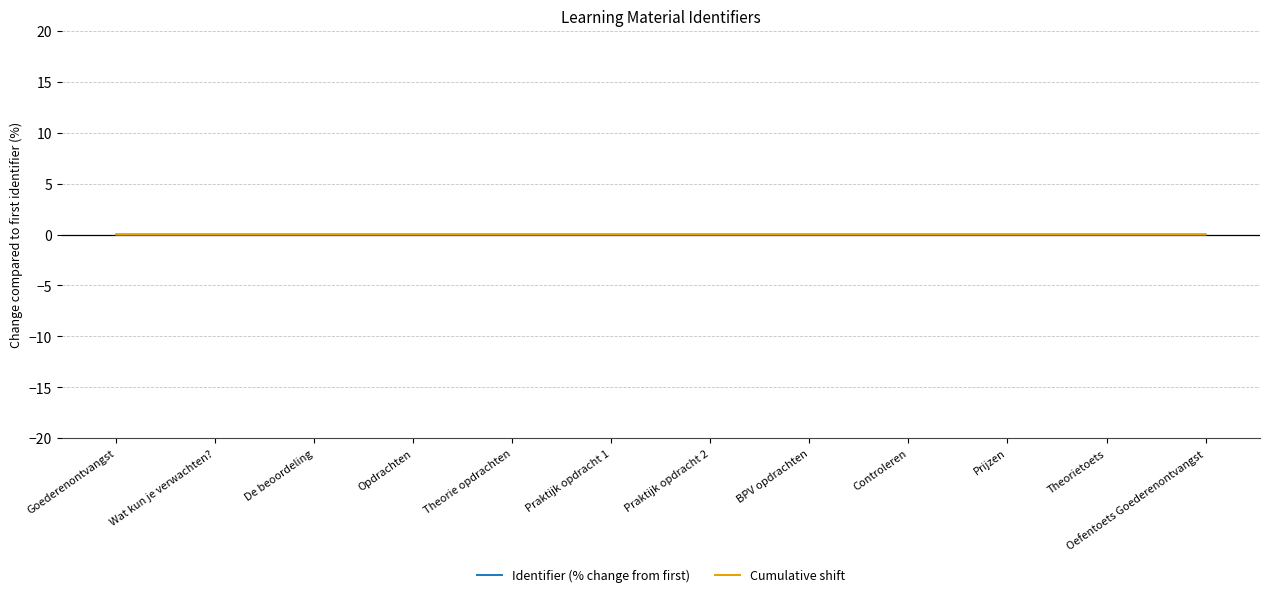

What position from the right is Goederenontvangst?

12